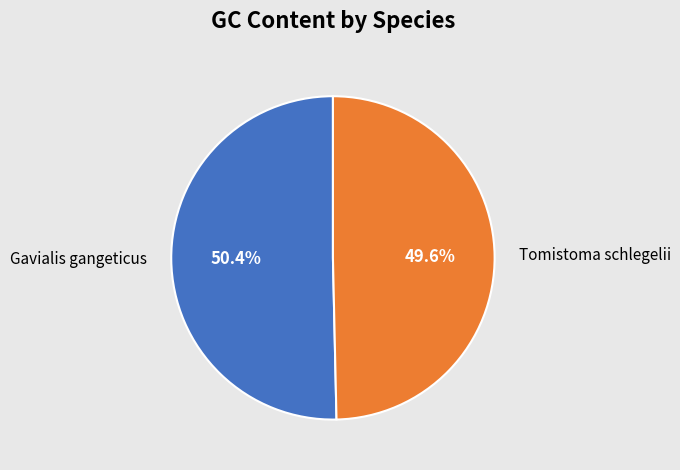

To the nearest percent, what is the difference between the Gavialis gangeticus and Tomistoma schlegelii slice percentages?

1%